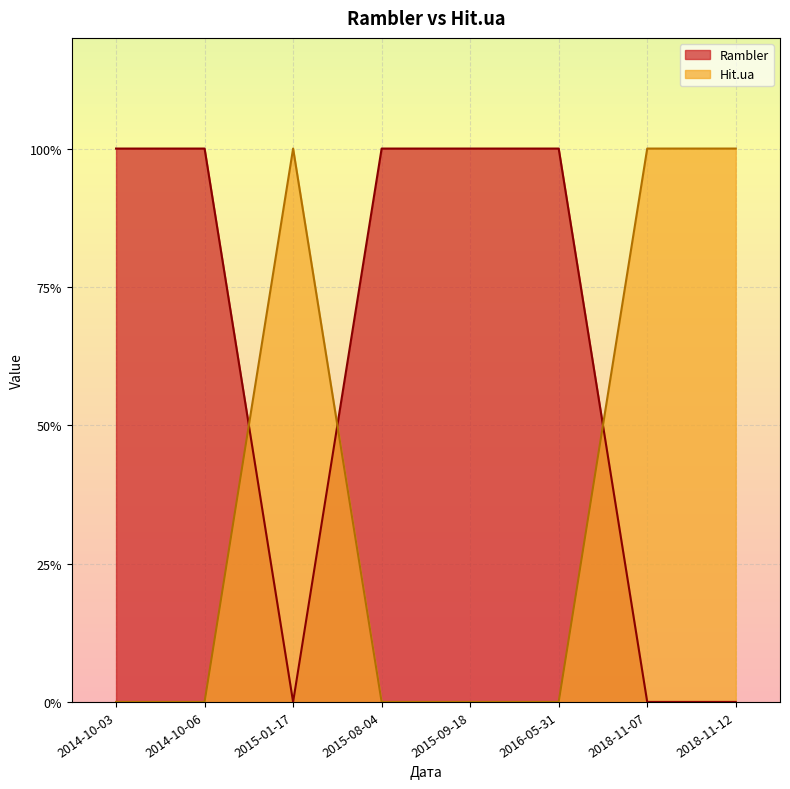

What is the difference between the second highest and second lowest values in the Hit.ua series?

1